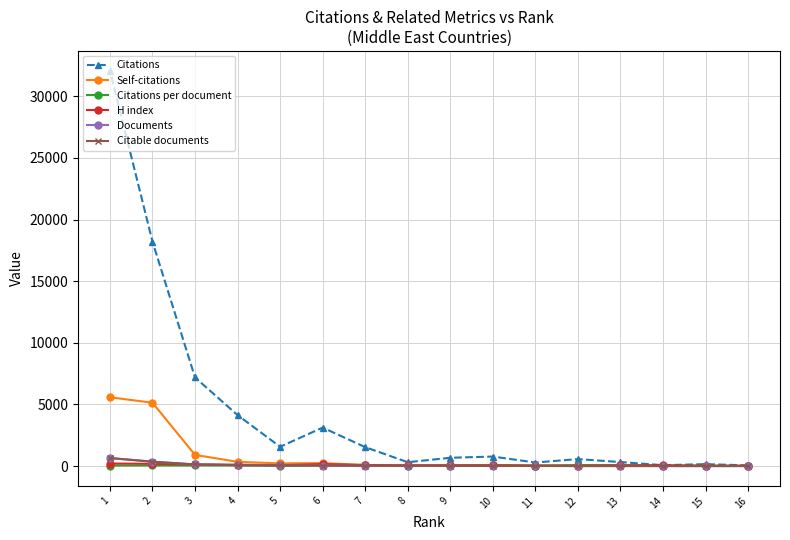

True or false: Citable documents and Citations intersect in this chart.

False